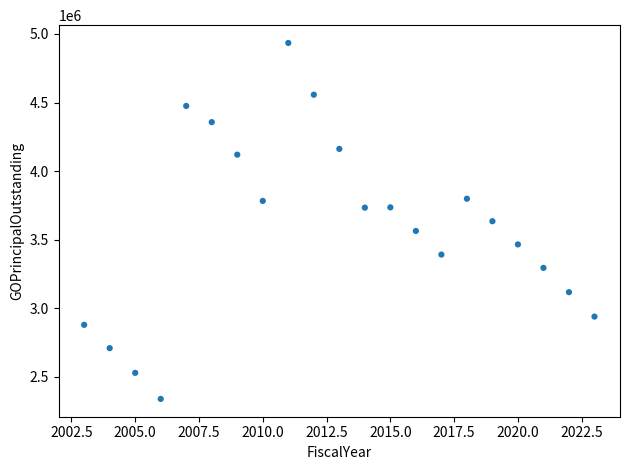

What is the range of X values (max minus min)?

20